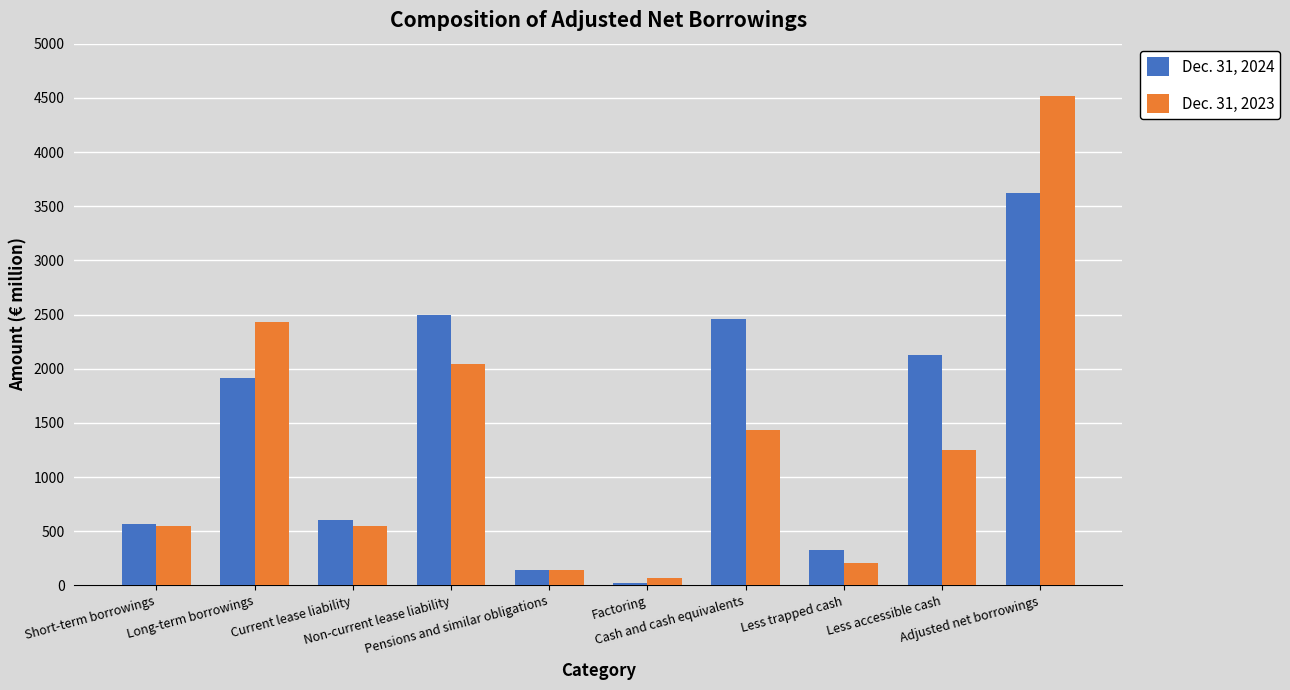

How many series are shown in this chart?

2